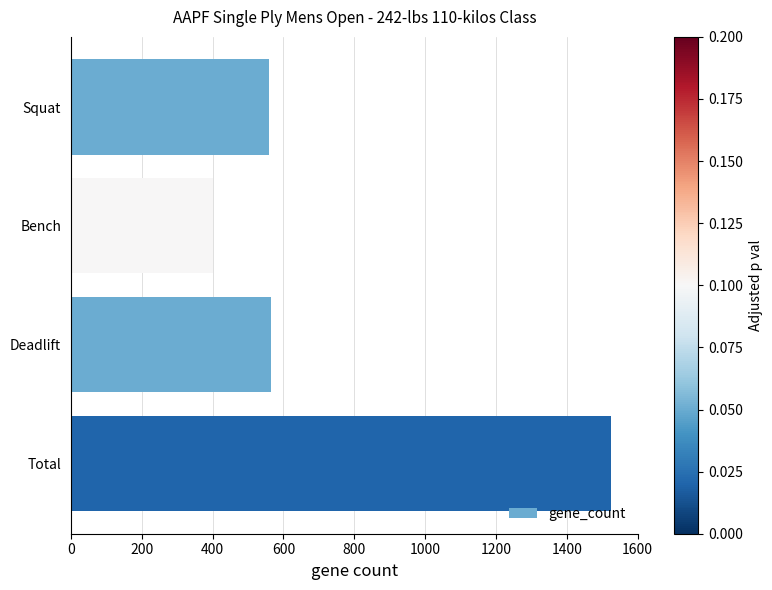

What is the sum of the values at Bench and Deadlift?

965